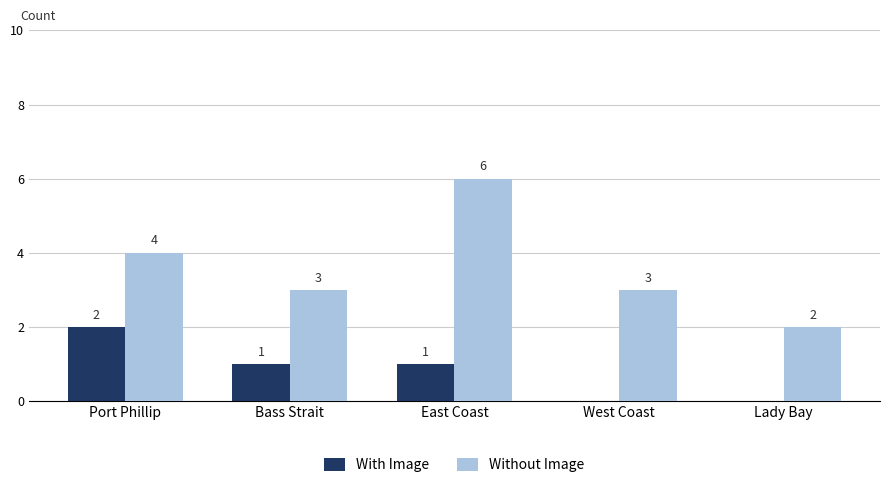

What is the total value across all series at West Coast?

3